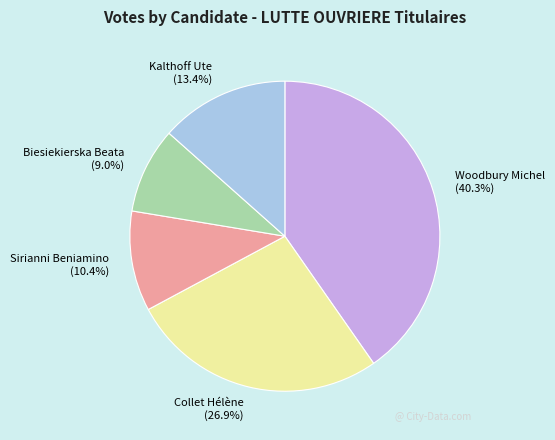

To the nearest percent, what portion does Kalthoff Ute represent?

13%